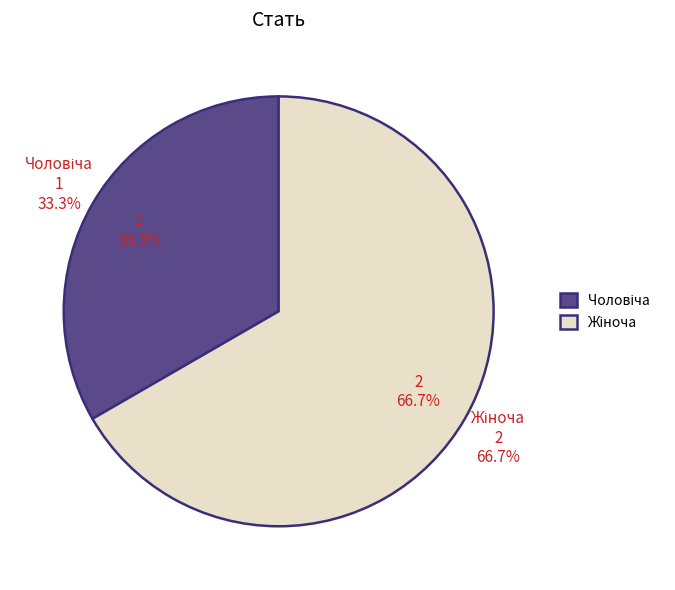

What is the change in value from Чоловіча to Жіноча?

+1